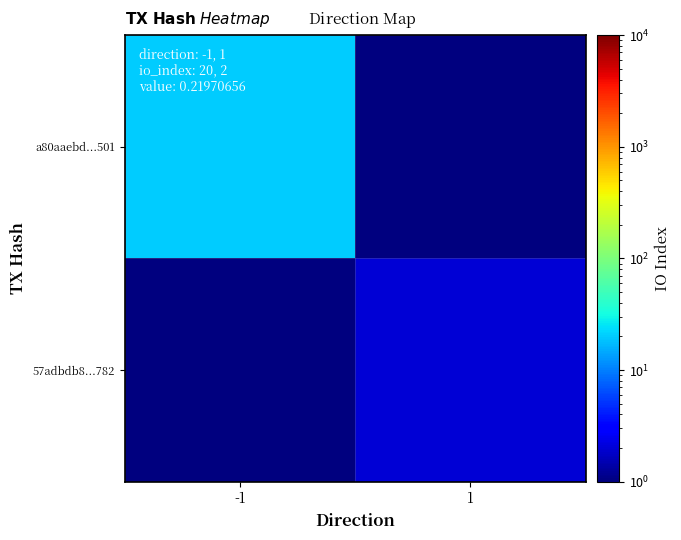

Which series has the widest spread of values?

a80aaebd...501